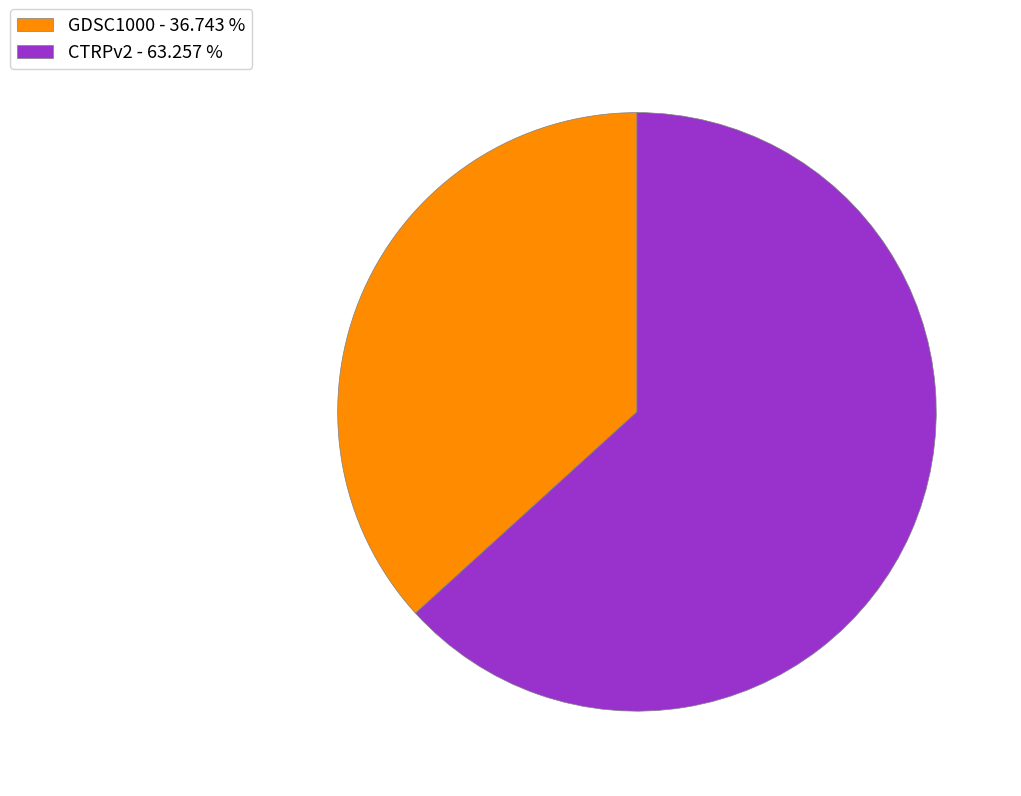

Rank the categories by value from highest to lowest.

CTRPv2, GDSC1000